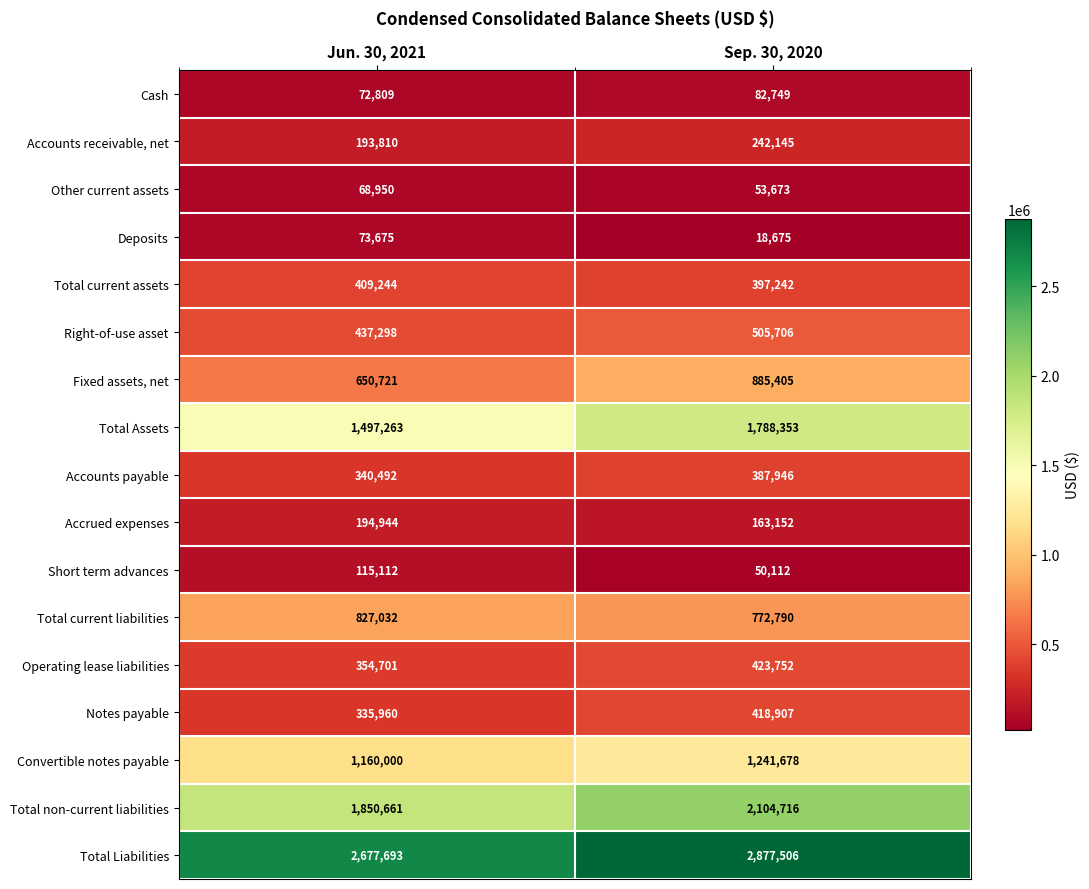

At which category is the sum across all series the highest?

Sep. 30, 2020